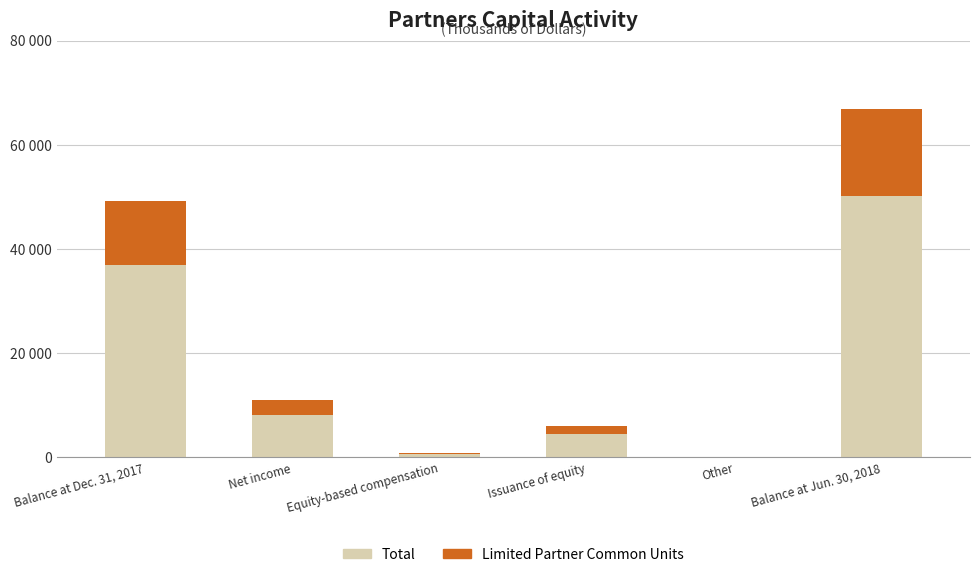

Which series has the widest spread of values?

Total